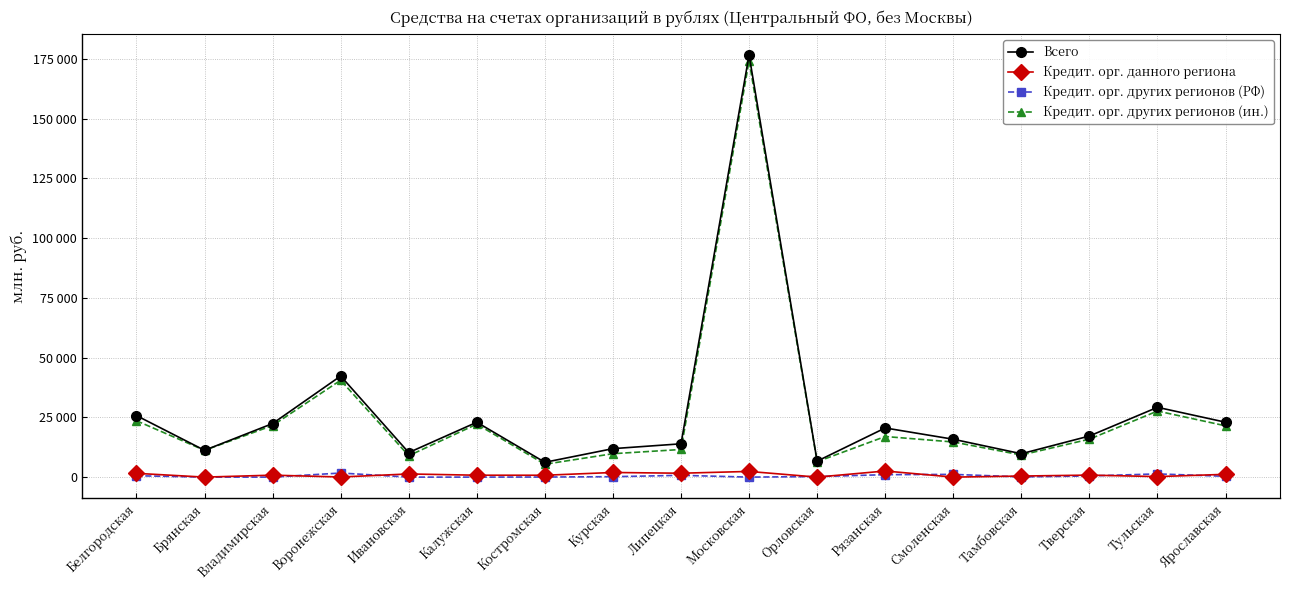

What is the sum of the Кредит. орг. других регионов (ин.) values at Брянская and Курская?

21004